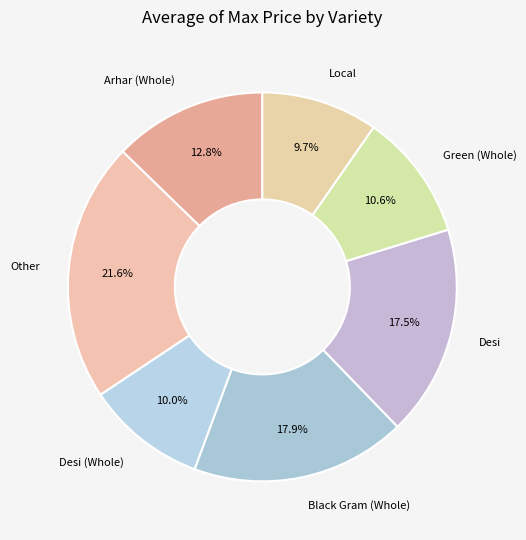

How many segments does this pie chart have?

7